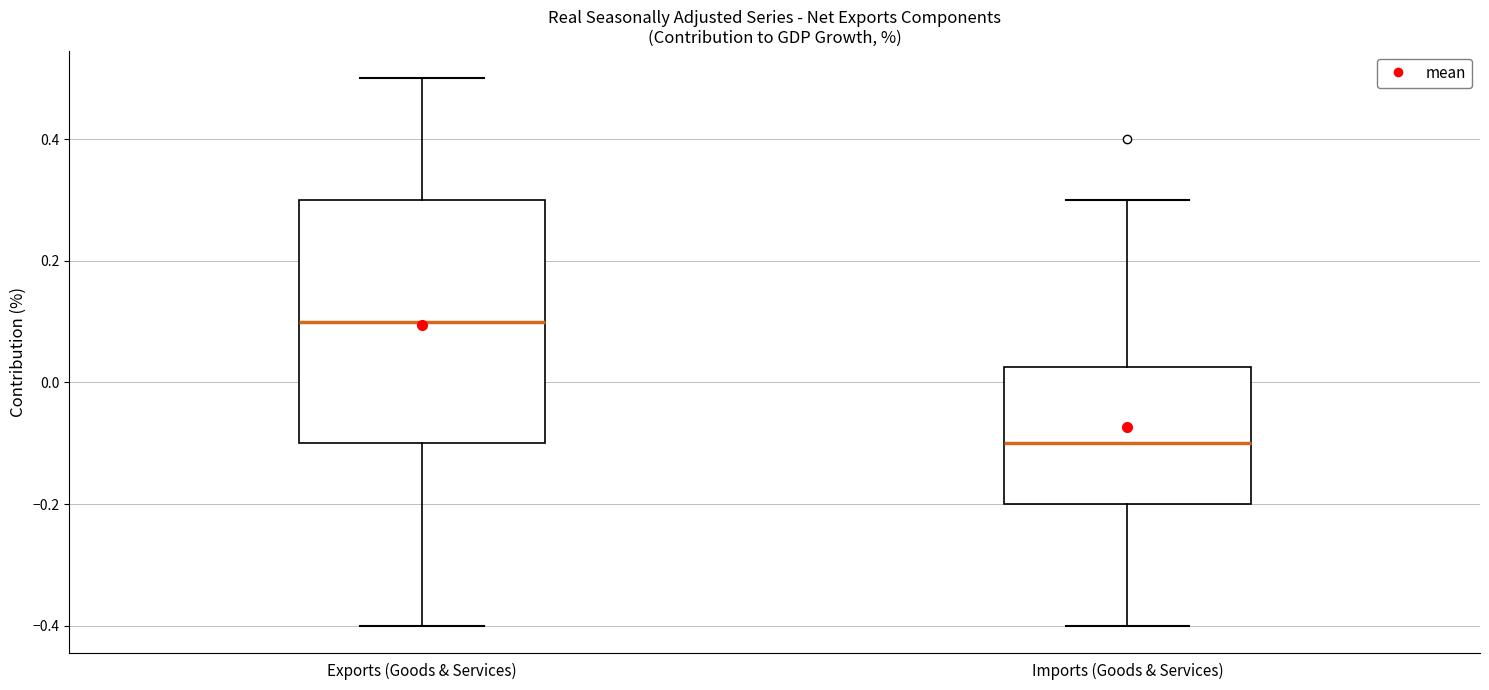

Reading left to right, read every box against the y-axis: the position of its median line, the range the box covers, and the ends of its whiskers. The values are not printed on the chart, so give them approximately, as read against the axis.

Exports (Goods & Services): median 0.10, box -0.10 to 0.30, whiskers -0.40 to 0.50
Imports (Goods & Services): median -0.10, box -0.20 to 0.02, whiskers -0.40 to 0.30